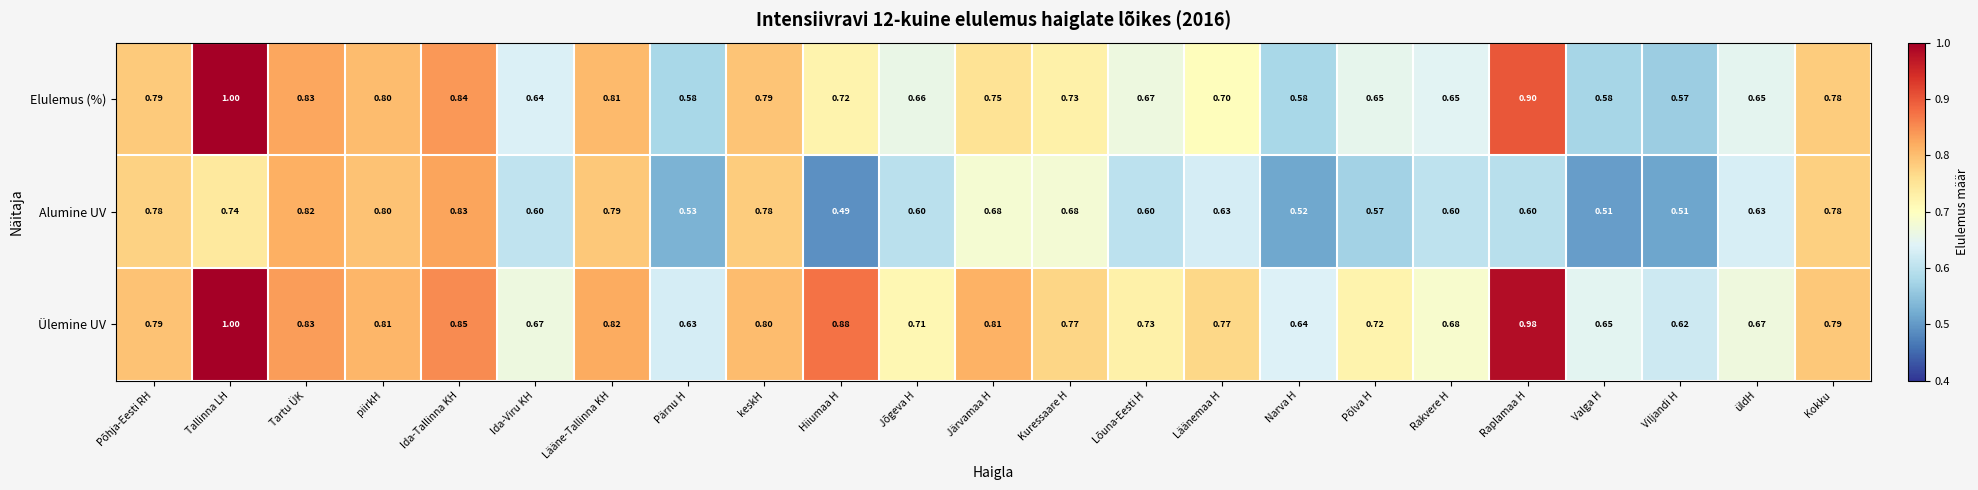

At which category is the sum across all series the highest?

Tallinna LH